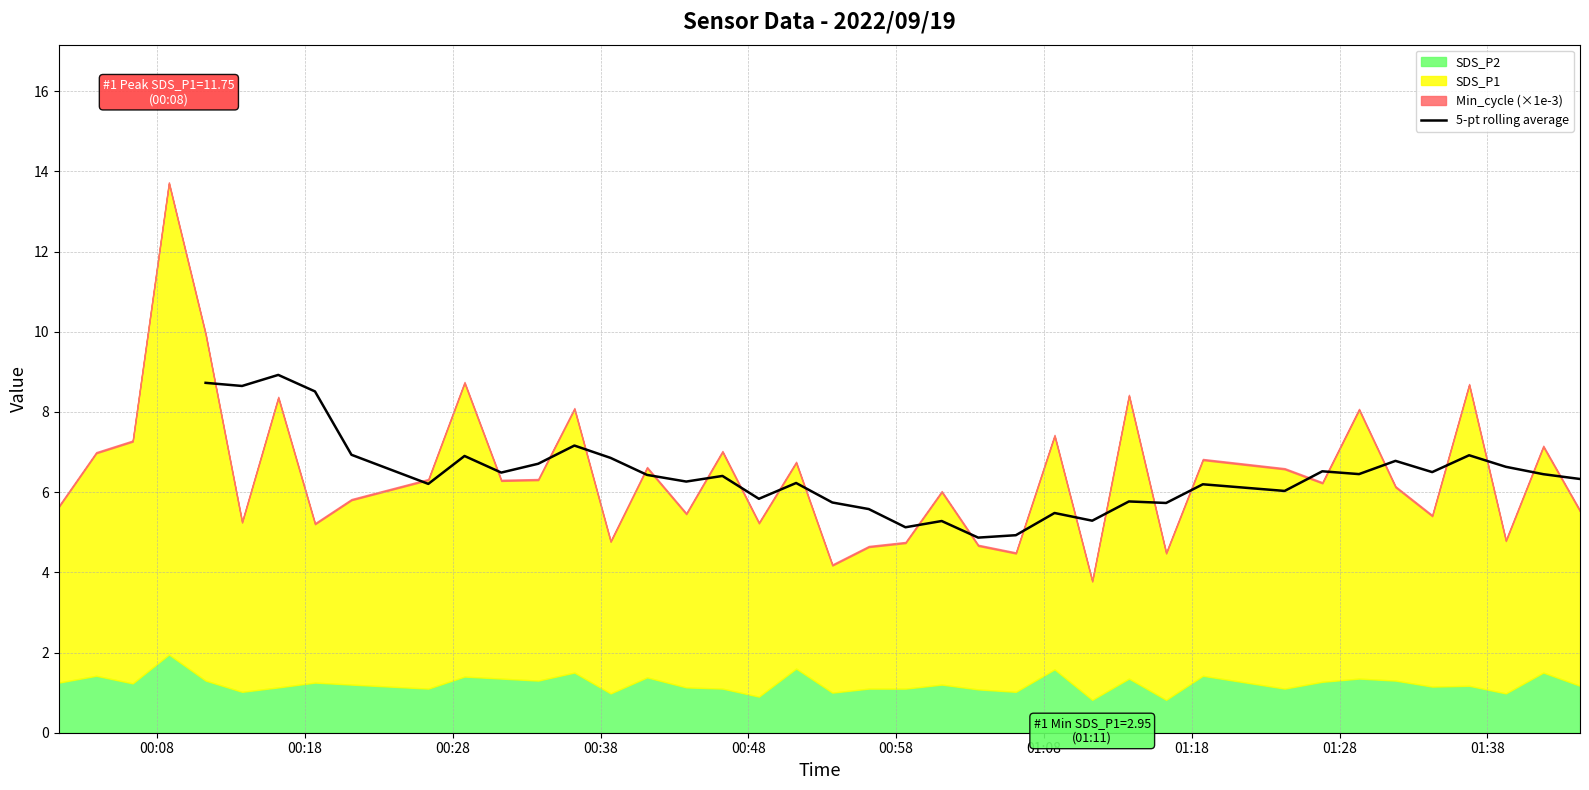

What is the lowest value of the 5-pt rolling average series?

4.9